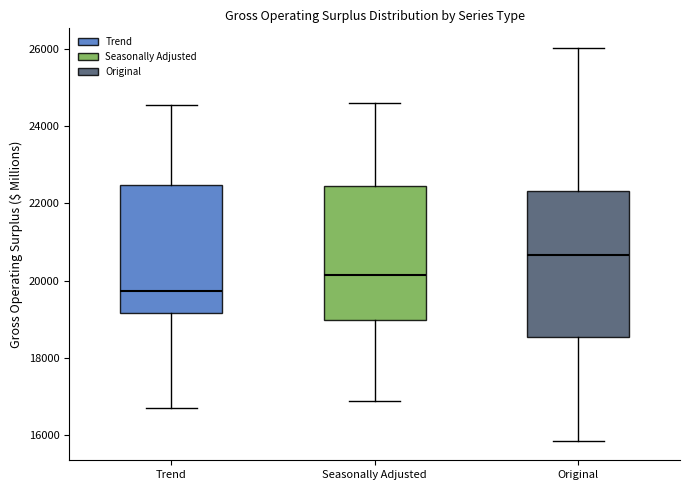

Which box's median line is the highest?

Original